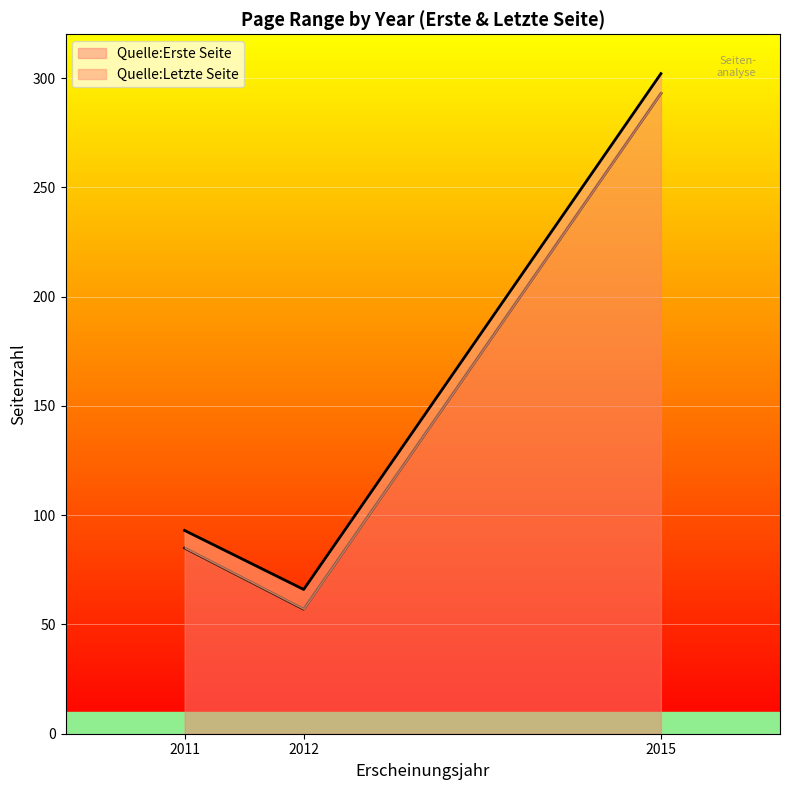

Where is Quelle:Letzte Seite nearest to the value 151?

2011